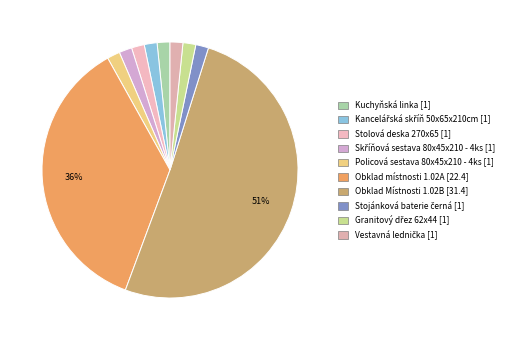

What is the largest slice in the pie chart?

Obklad Místnosti 1.02B